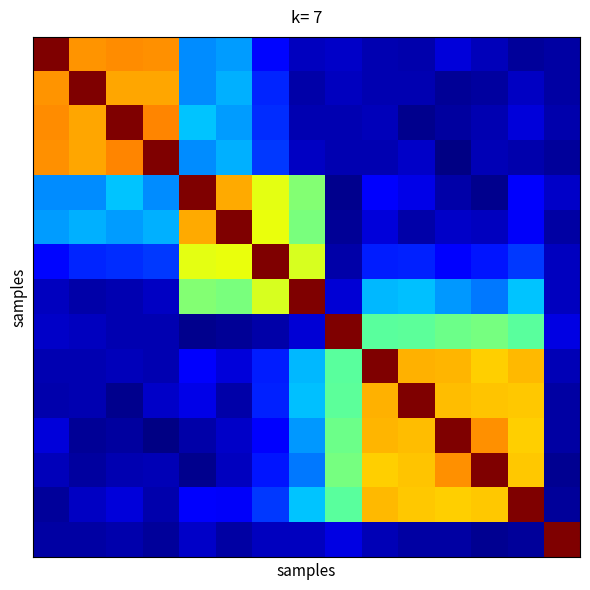

At how many categories does at least one series exceed 0?

15